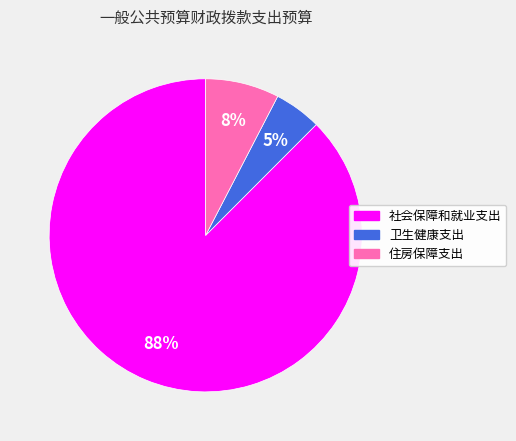

Is it true that 卫生健康支出 is 5% of the pie?

True